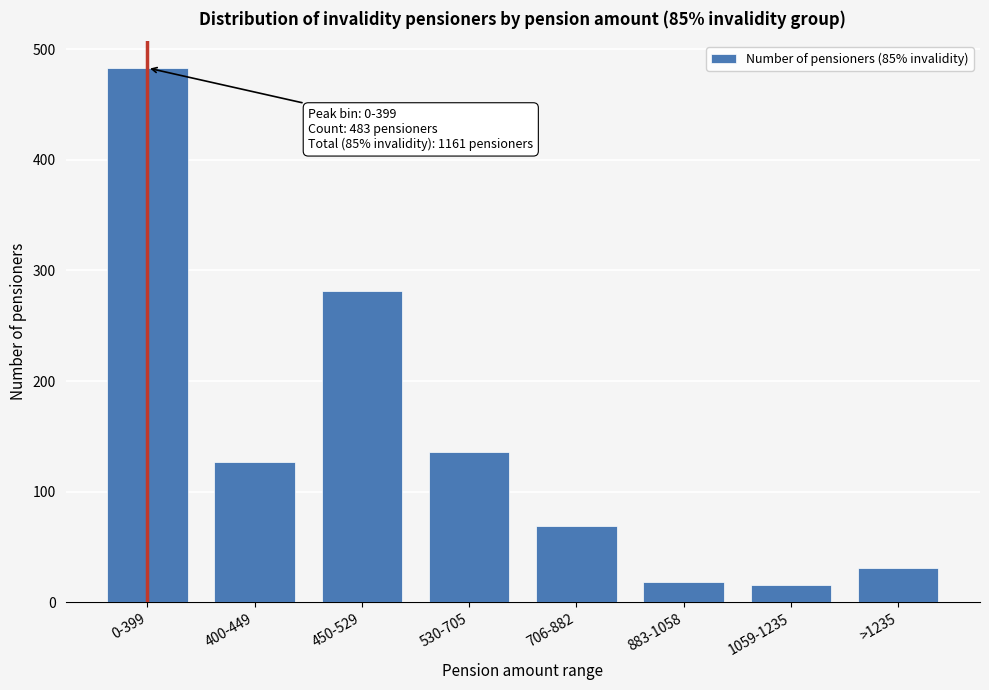

What is the smallest value displayed?

16